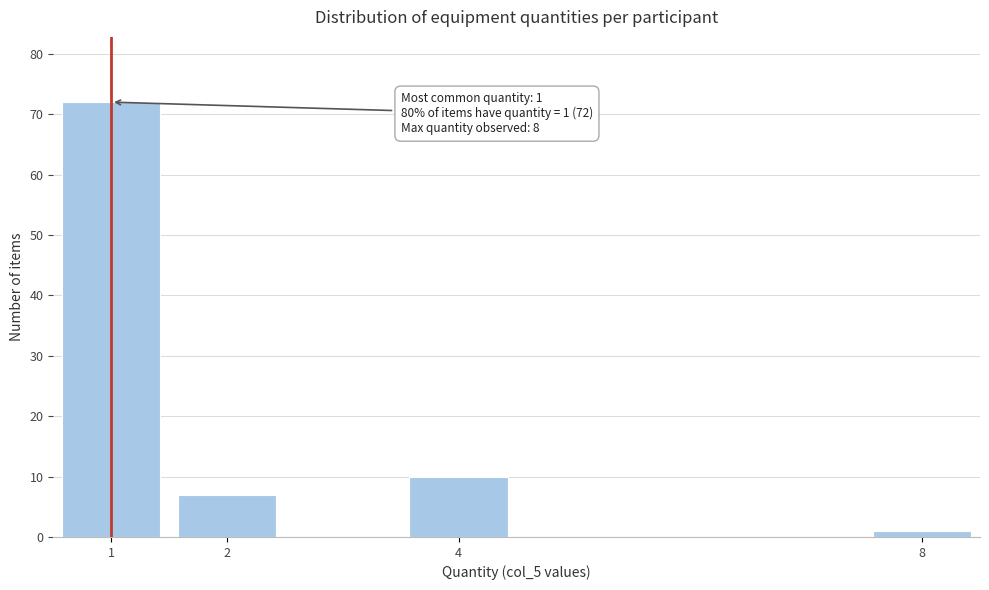

Reading left to right, list all the values displayed in this chart.

1=72	2=7	4=10	8=1